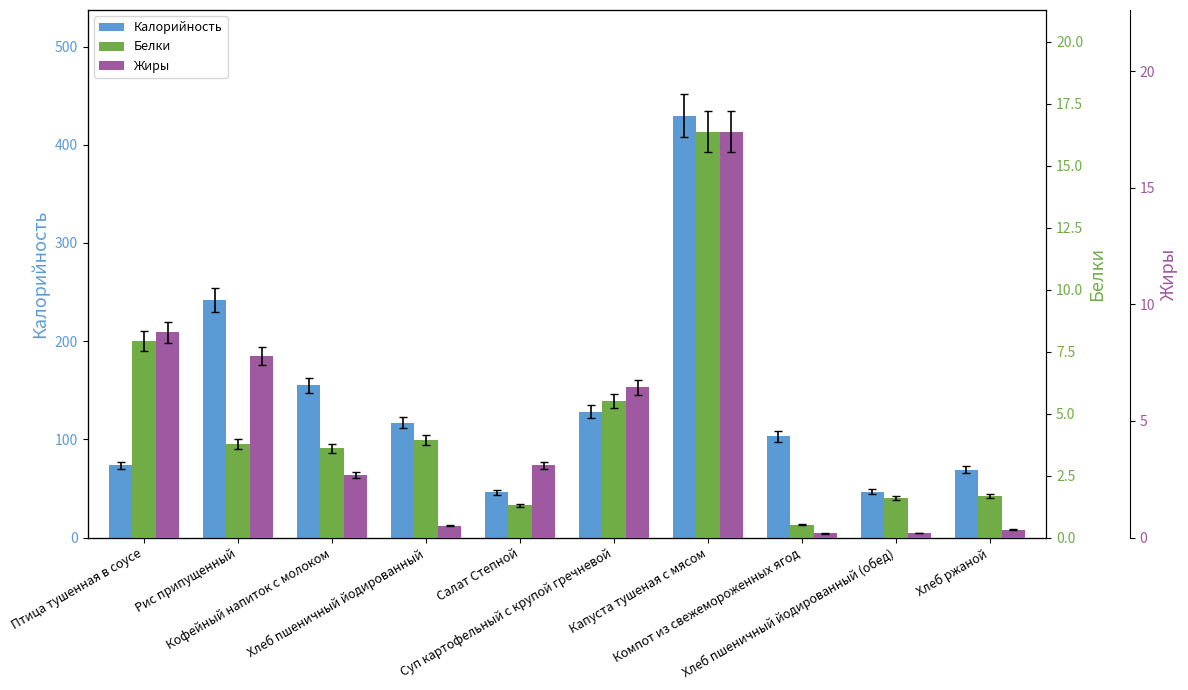

Which category has the highest value across all series?

Капуста тушеная с мясом